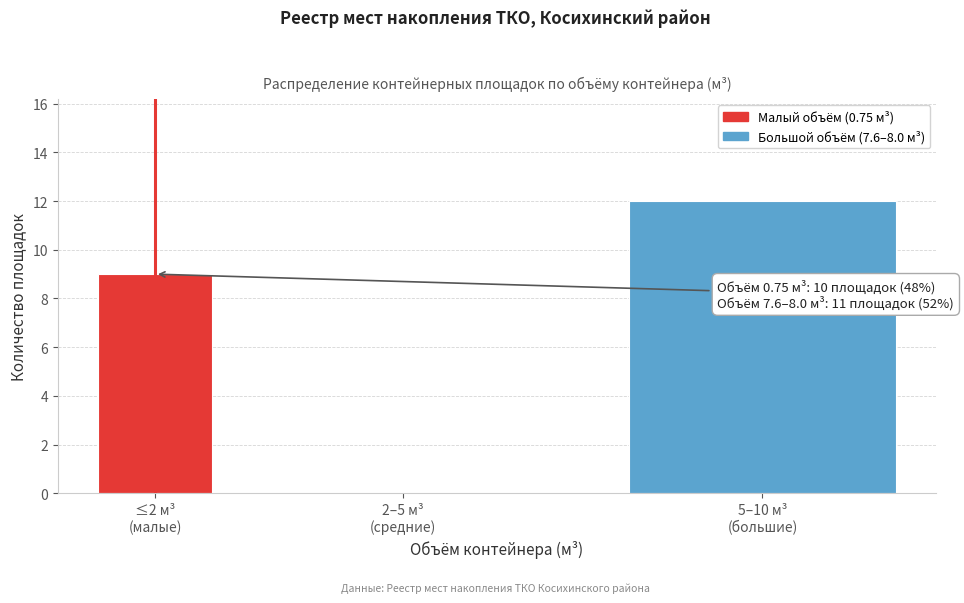

What is the sum of all values?

21